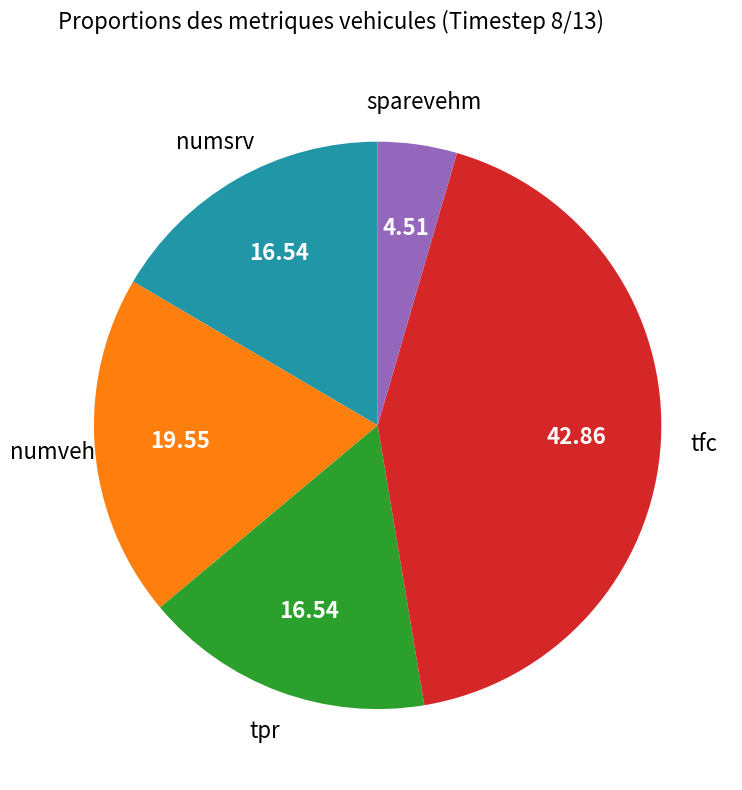

Between numsrv and numveh, which is larger?

numveh